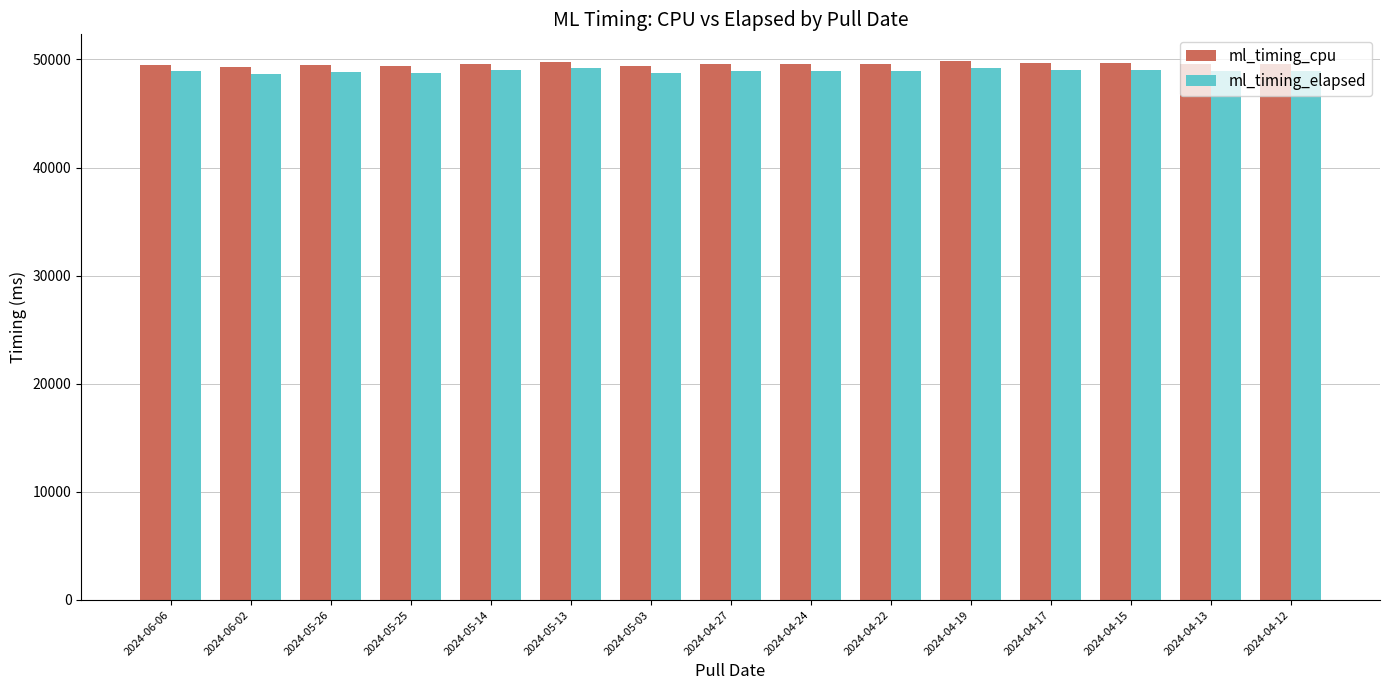

How many data points does each series have?

15